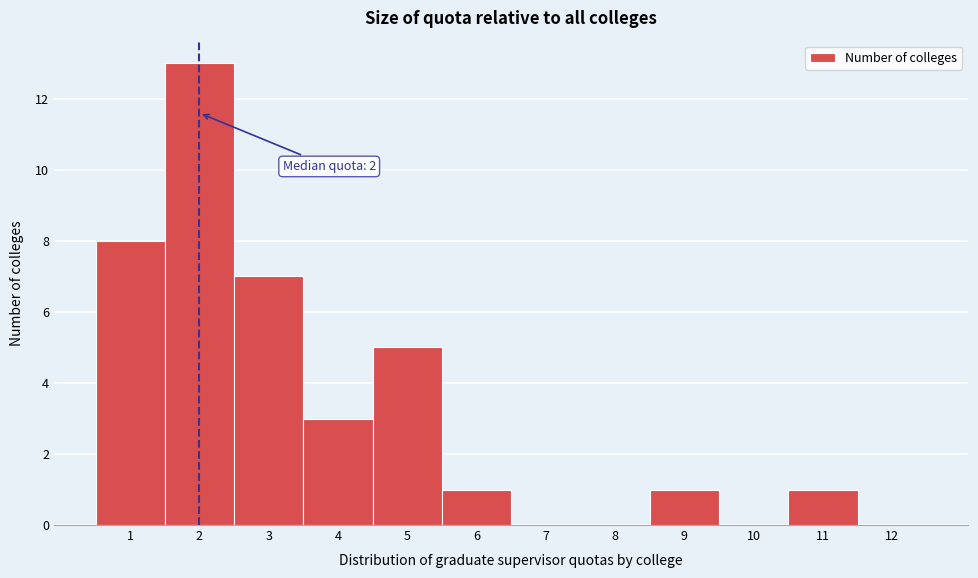

Which range on the x-axis has the tallest bar?

1.5 to 2.5